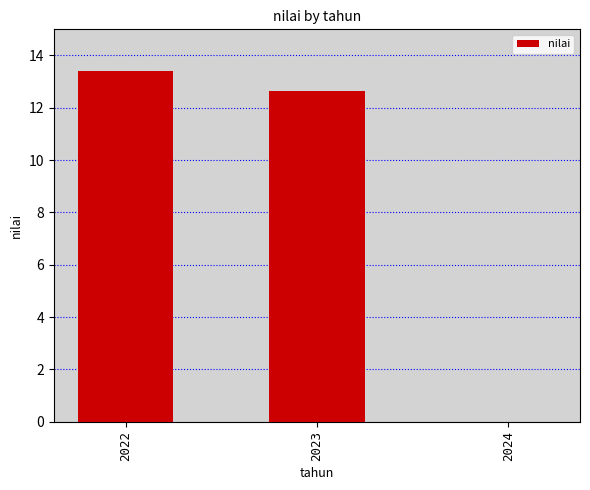

How many distinct data groups are displayed?

1